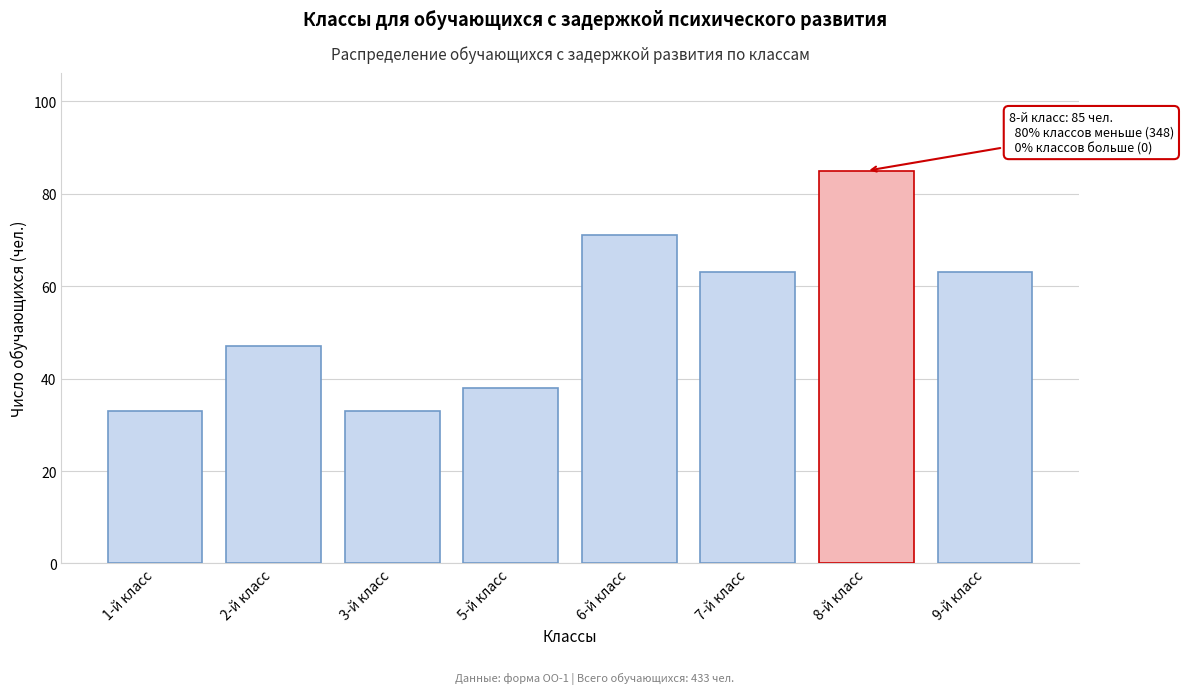

Reading left to right, transcribe all the data shown in this chart.

33	47	33	38	71	63	85	63